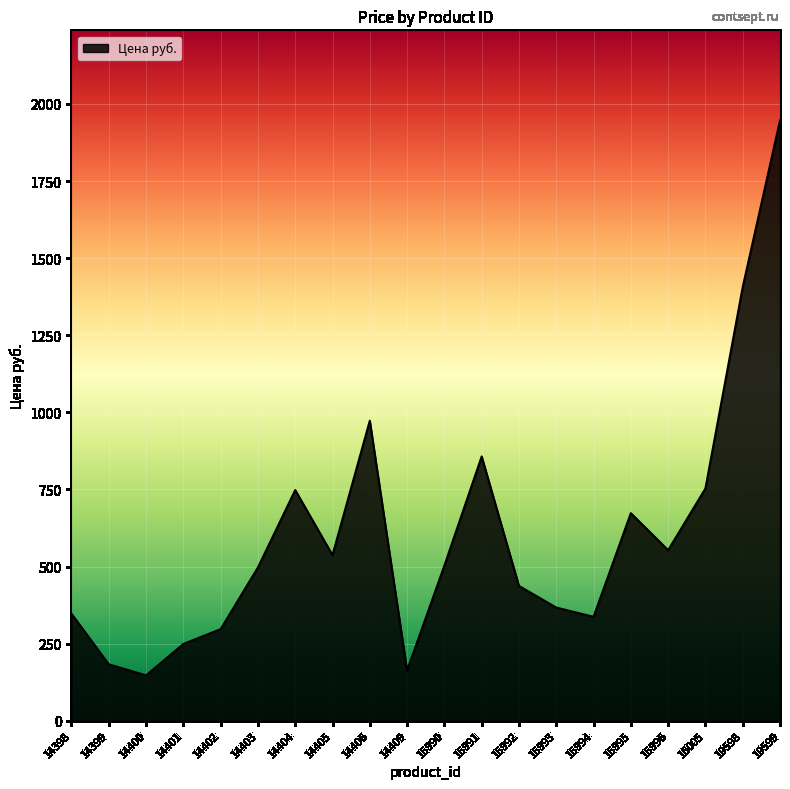

Is it true that the value at 14404 is 748.0?

True